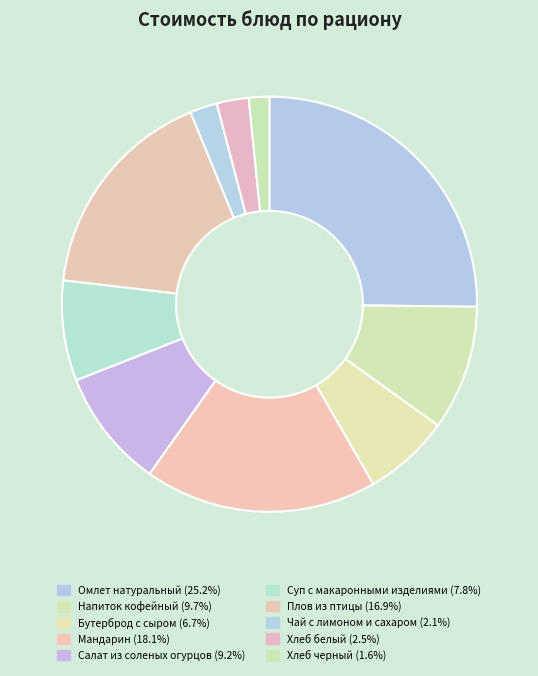

What percentage is the Омлет натуральный slice, to the nearest percent?

25%